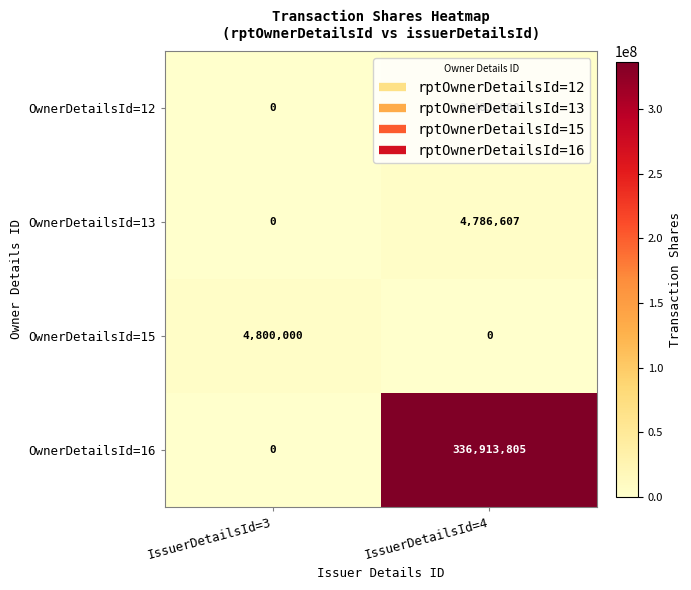

Which category has the highest value in the OwnerDetailsId=16 series?

IssuerDetailsId=4